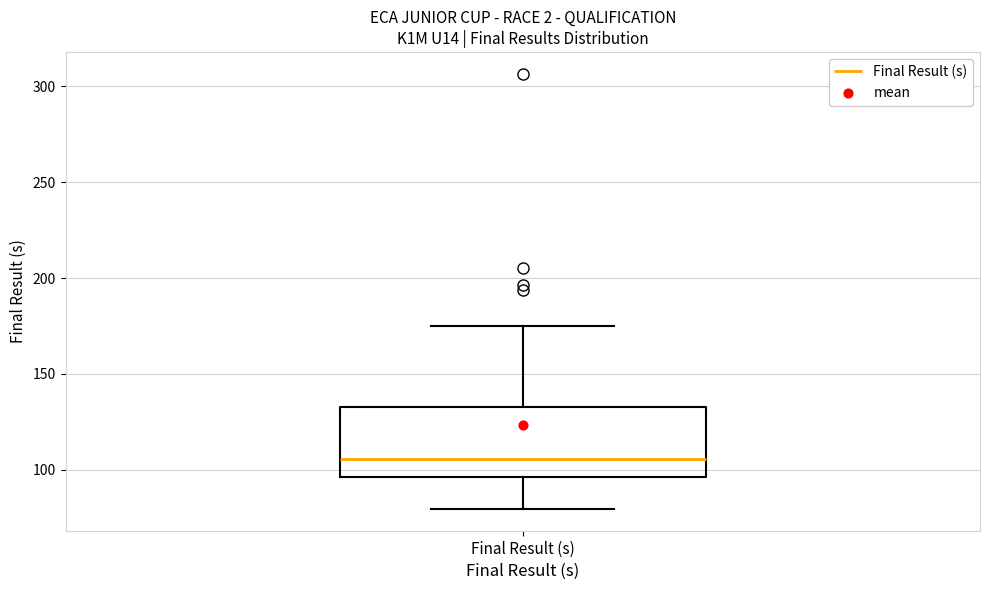

Transcribe this box plot: give where the median line is, the range the box spans, and where the two whiskers end, as read against the y-axis. The values are not printed on the chart, so give them approximately, as read against the axis.

median 105, box 95 to 135, whiskers 80 to 175